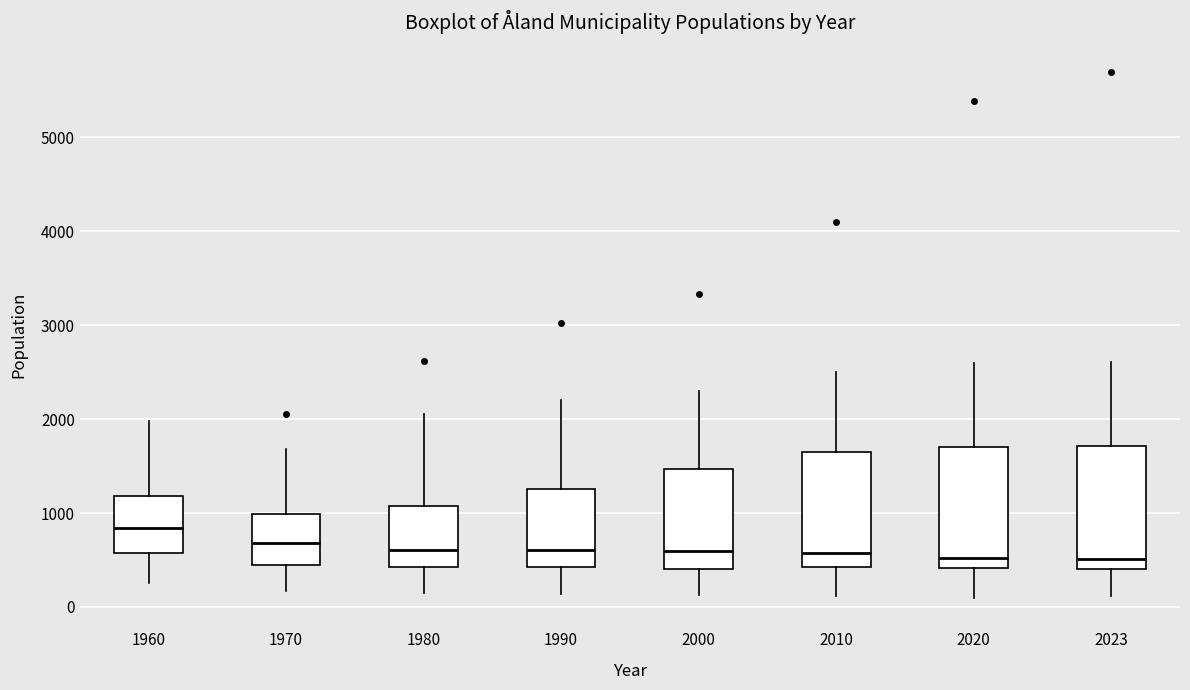

Reading left to right, read every box against the y-axis: the position of its median line, the range the box covers, and the ends of its whiskers. The values are not printed on the chart, so give them approximately, as read against the axis.

1960: median 800, box 600 to 1200, whiskers 300 to 2000
1970: median 700, box 400 to 1000, whiskers 200 to 1700
1980: median 600, box 400 to 1100, whiskers 100 to 2100
1990: median 600, box 400 to 1300, whiskers 100 to 2200
2000: median 600, box 400 to 1500, whiskers 100 to 2300
2010: median 600, box 400 to 1700, whiskers 100 to 2500
2020: median 500, box 400 to 1700, whiskers 100 to 2600
2023: median 500, box 400 to 1700, whiskers 100 to 2600